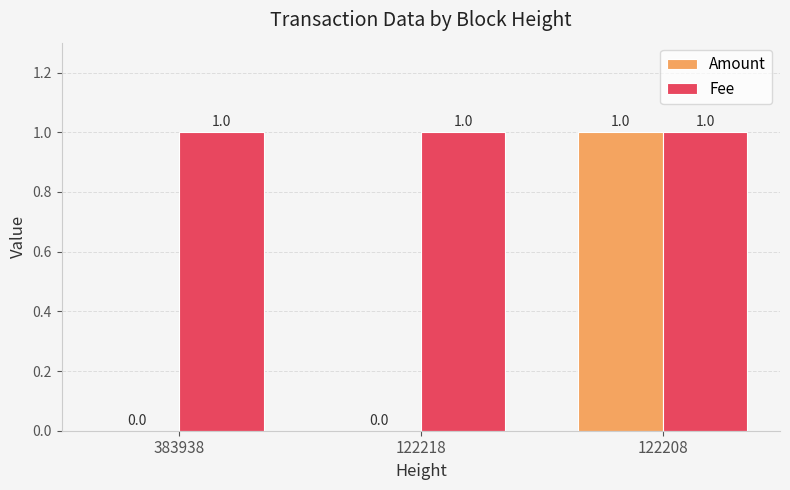

What is the spread (max minus min) of values at 383938?

1